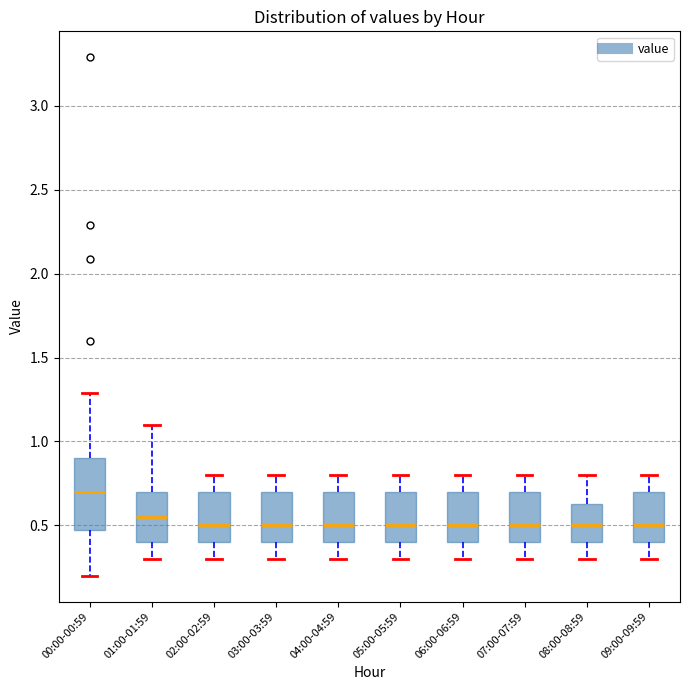

Reading left to right, read every box against the y-axis: the position of its median line, the range the box covers, and the ends of its whiskers. The values are not printed on the chart, so give them approximately, as read against the axis.

00:00-00:59: median 0.70, box 0.50 to 0.90, whiskers 0.20 to 1.30
01:00-01:59: median 0.55, box 0.40 to 0.70, whiskers 0.30 to 1.10
02:00-02:59: median 0.50, box 0.40 to 0.70, whiskers 0.30 to 0.80
03:00-03:59: median 0.50, box 0.40 to 0.70, whiskers 0.30 to 0.80
04:00-04:59: median 0.50, box 0.40 to 0.70, whiskers 0.30 to 0.80
05:00-05:59: median 0.50, box 0.40 to 0.70, whiskers 0.30 to 0.80
06:00-06:59: median 0.50, box 0.40 to 0.70, whiskers 0.30 to 0.80
07:00-07:59: median 0.50, box 0.40 to 0.70, whiskers 0.30 to 0.80
08:00-08:59: median 0.50, box 0.40 to 0.65, whiskers 0.30 to 0.80
09:00-09:59: median 0.50, box 0.40 to 0.70, whiskers 0.30 to 0.80